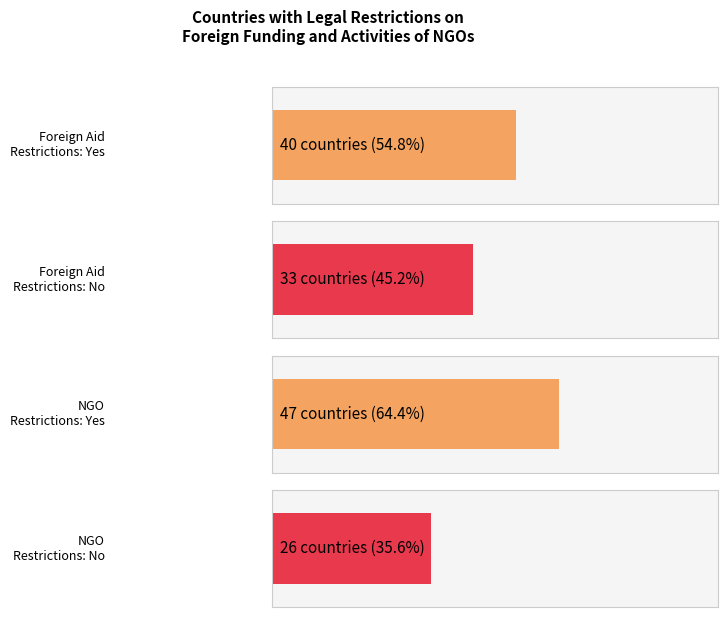

How many values in the Foreign Aid Restrictions series are below 40?

1